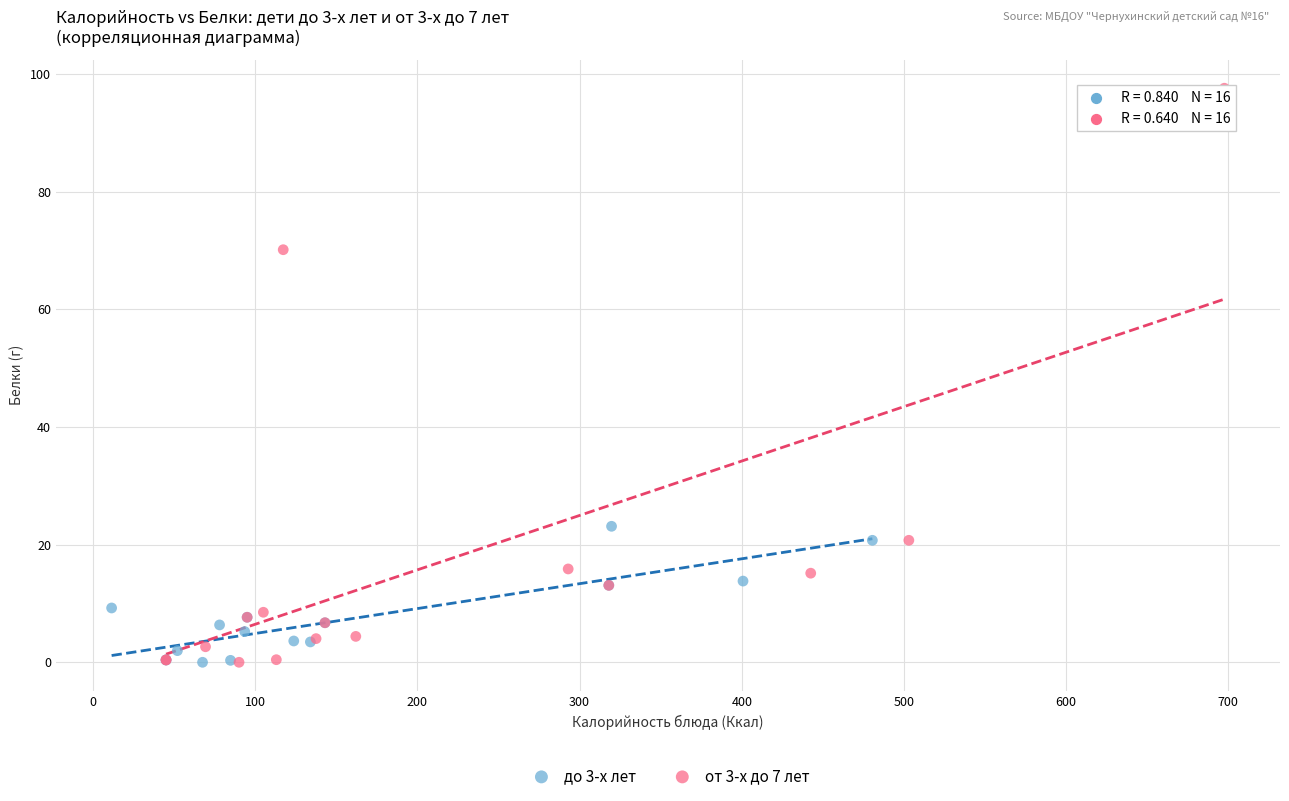

Which series reaches the maximum Y coordinate?

от 3-х до 7 лет